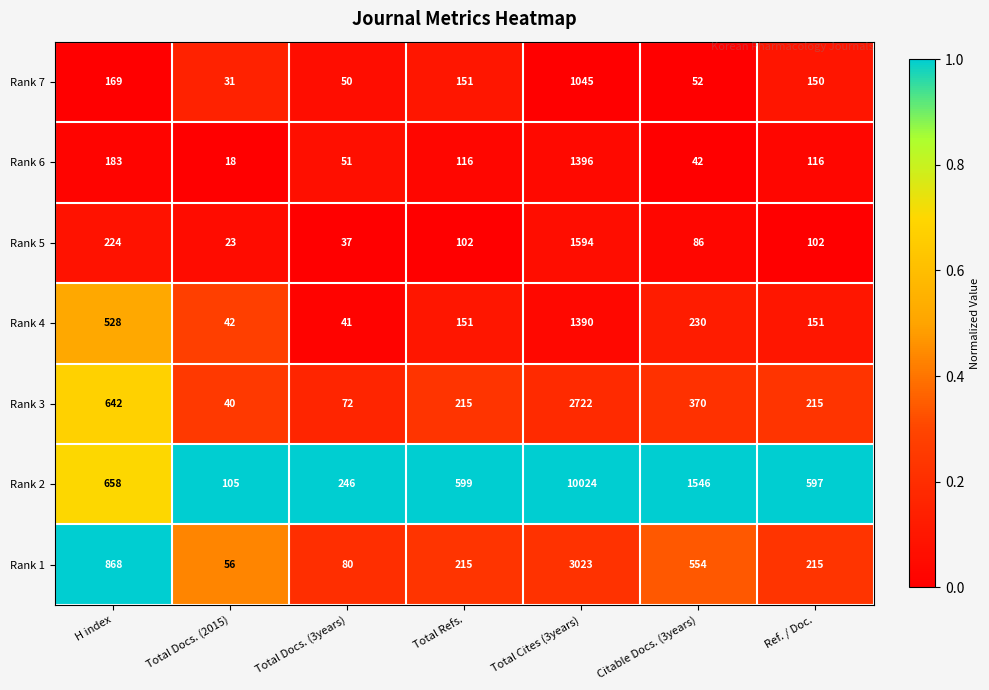

Rank the series at H index from highest to lowest value.

Rank 1, Rank 2, Rank 3, Rank 4, Rank 5, Rank 6, Rank 7